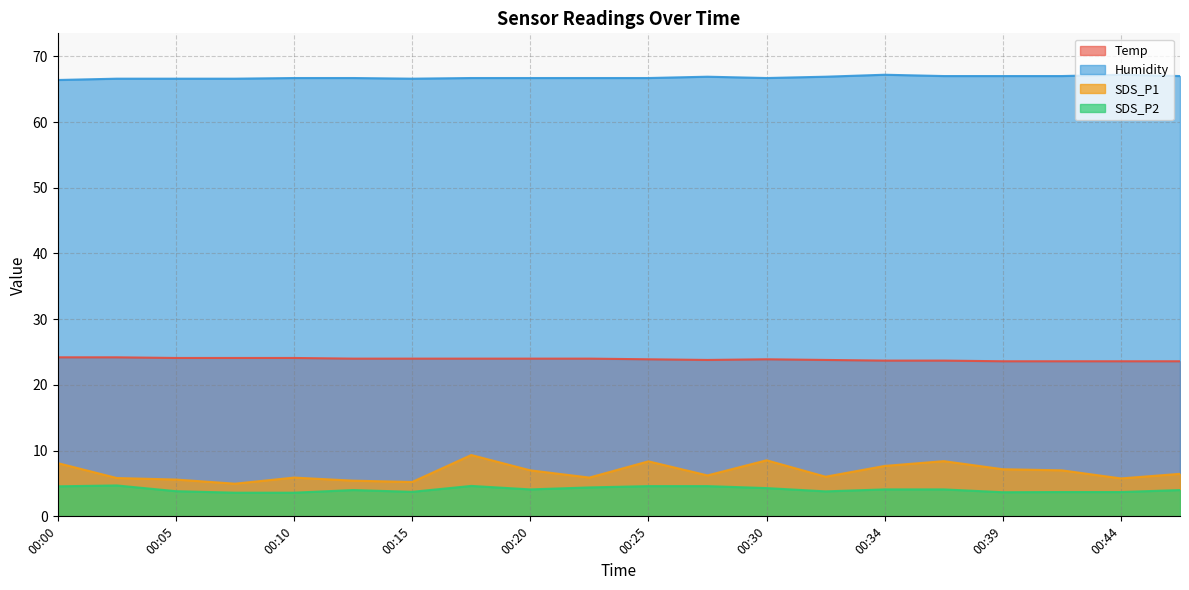

List the series in order of their peak value, lowest first.

SDS_P2, SDS_P1, Temp, Humidity